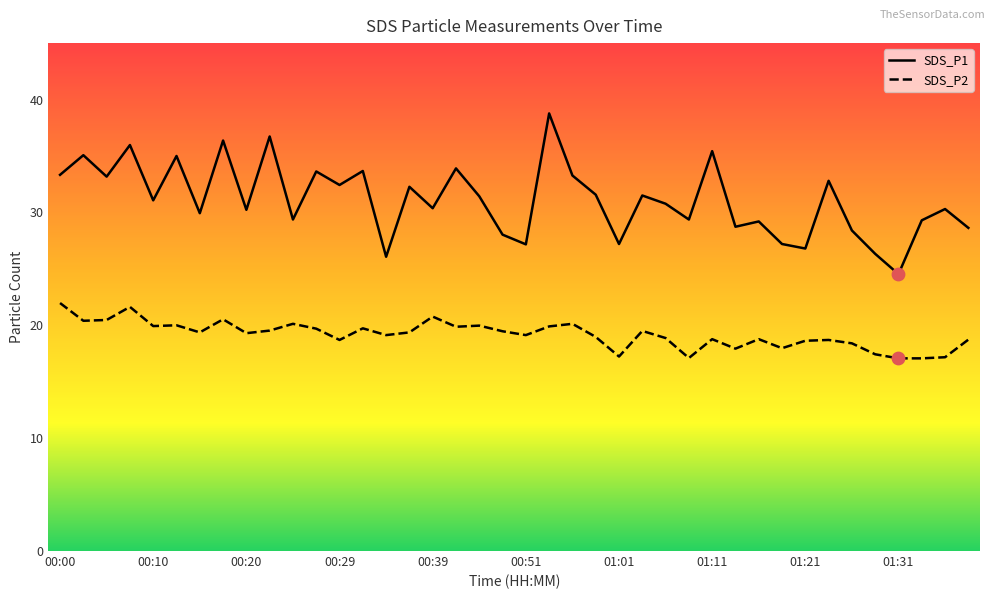

At how many categories does at least one series exceed 31?

20